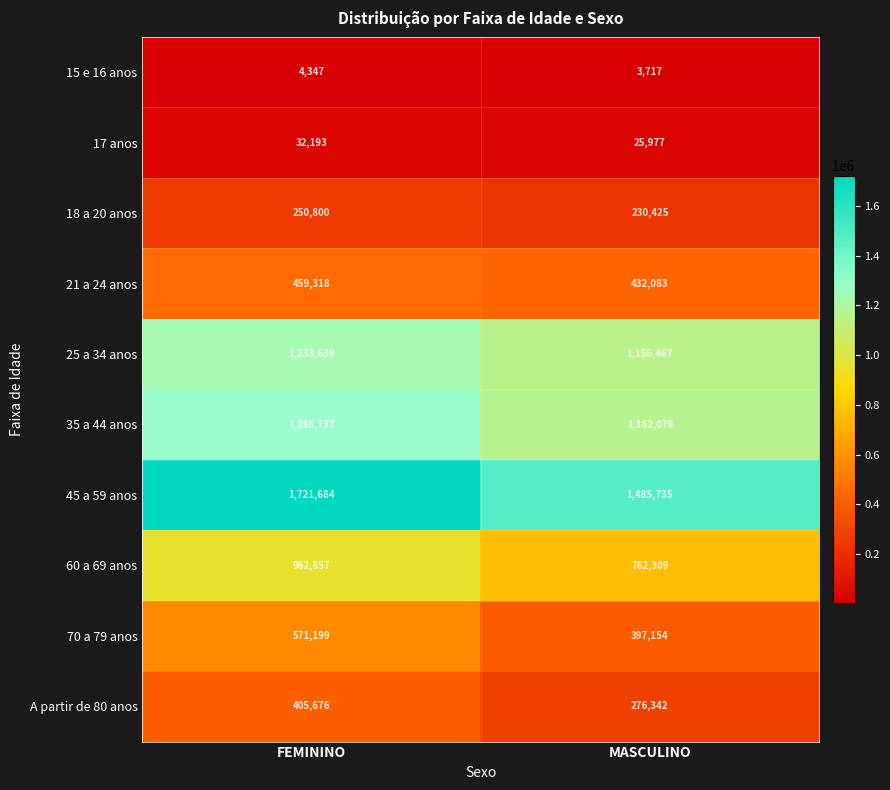

Between FEMININO and MASCULINO, which series saw the biggest shift?

45 a 59 anos